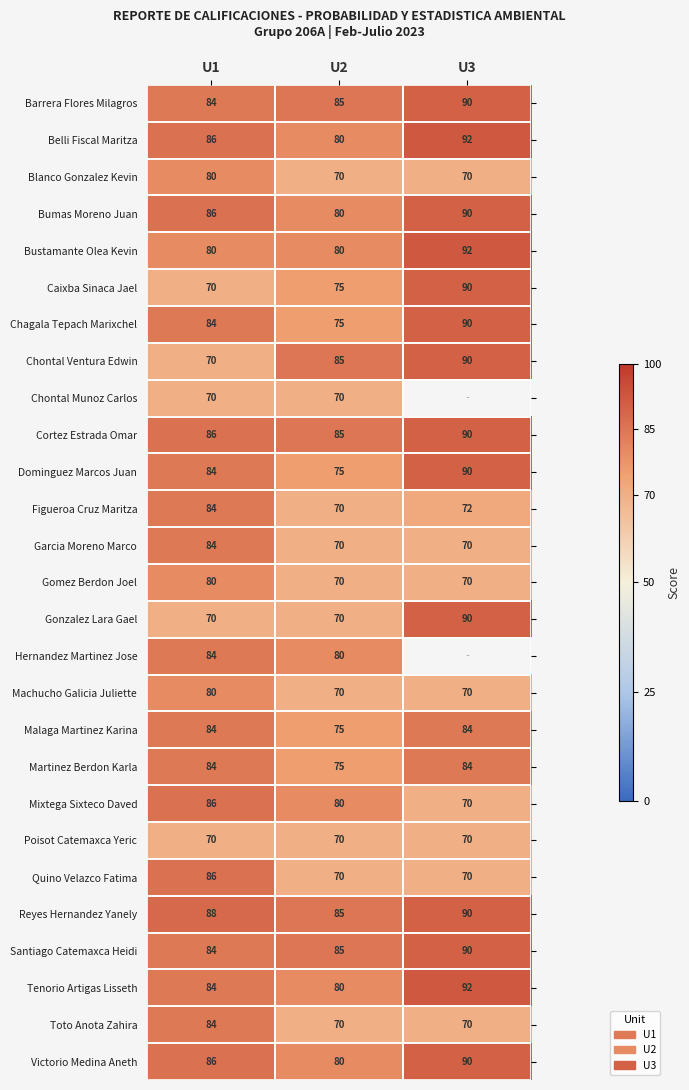

At which category does the chart reach its peak across all series?

U3